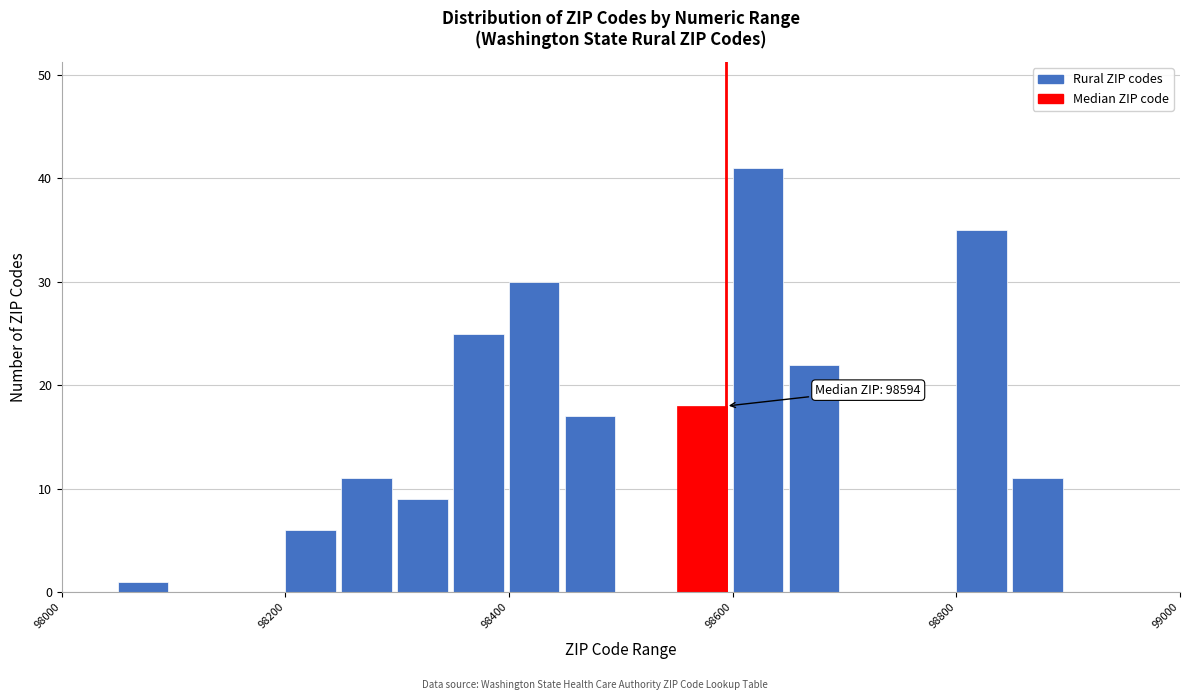

Around what value on the x-axis is the tallest bar? Give the approximate position of its centre, as read against the axis.

98620